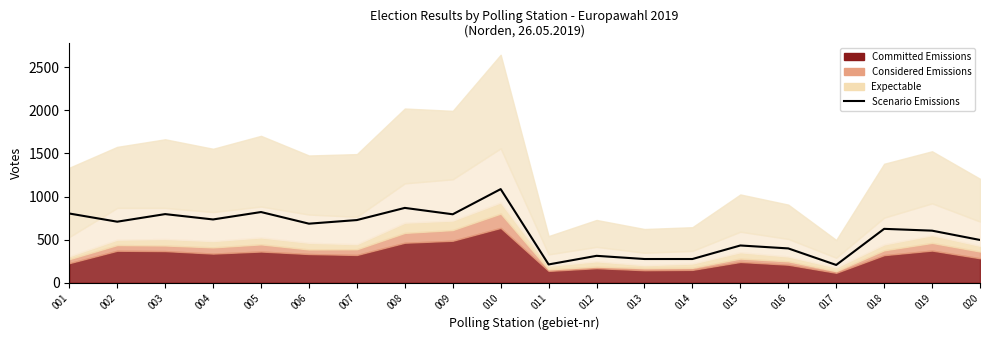

Does the chart display data point markers on the line(s)?

No